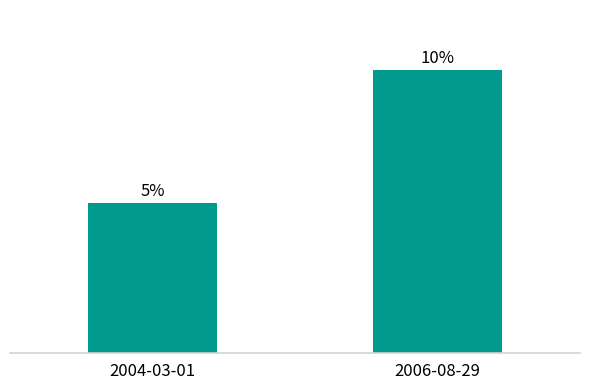

Does the chart contain any negative values?

No